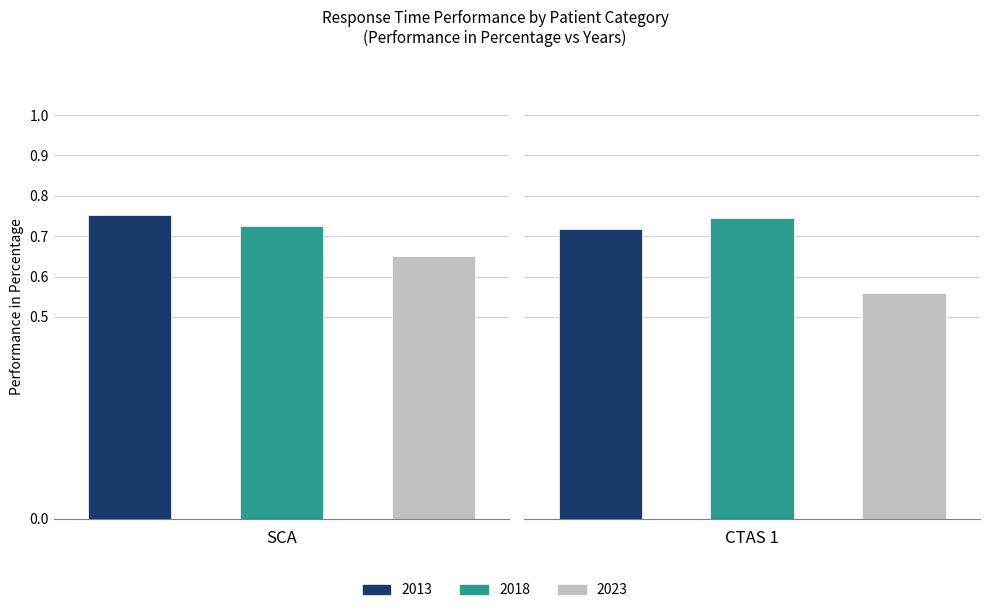

At which label is SCA closest to 0?

2023